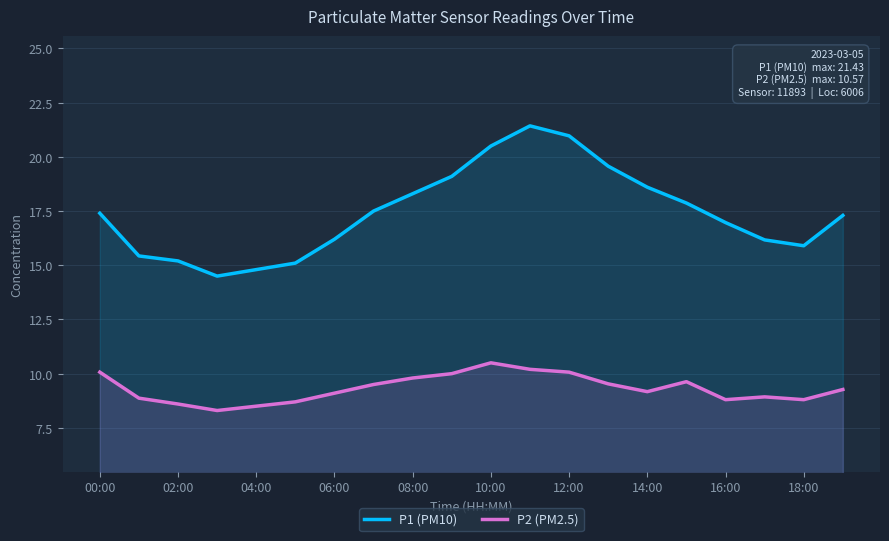

What is the sum of the P2 (PM2.5) values at 18:00 and 16:00?

17.6